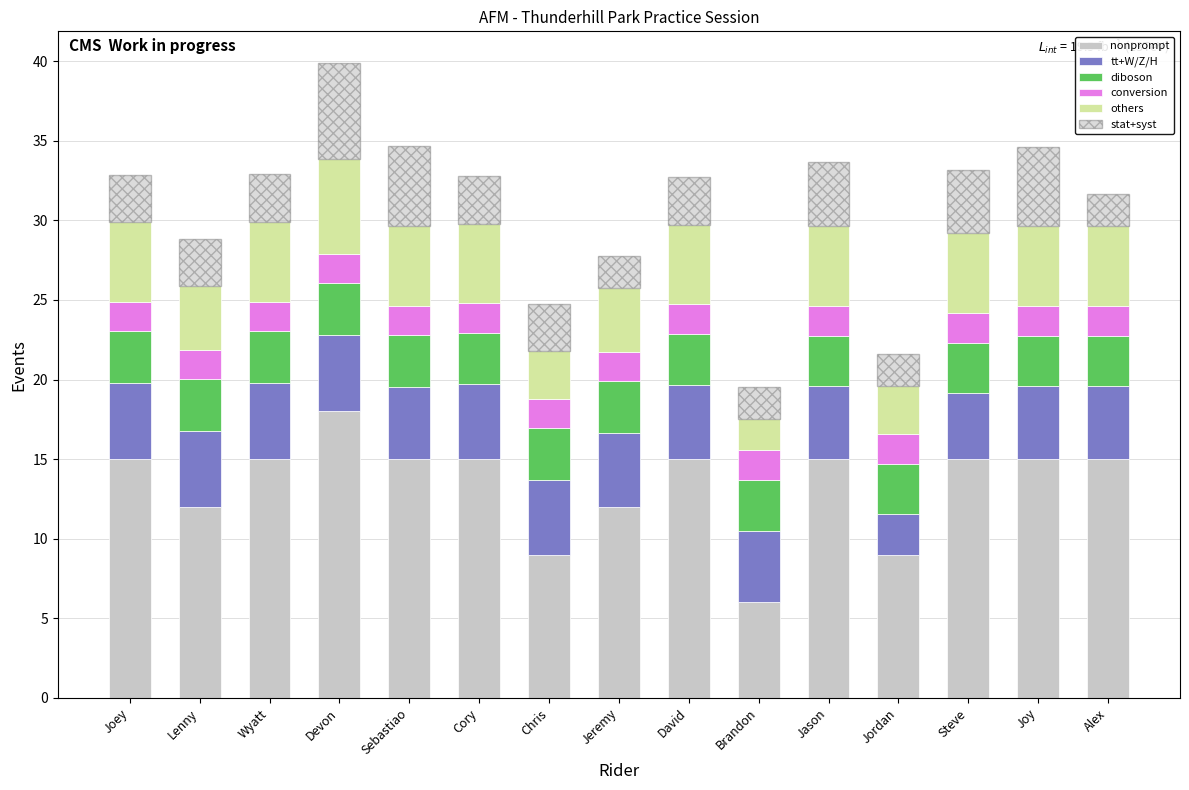

At how many categories does at least one series exceed 17?

1